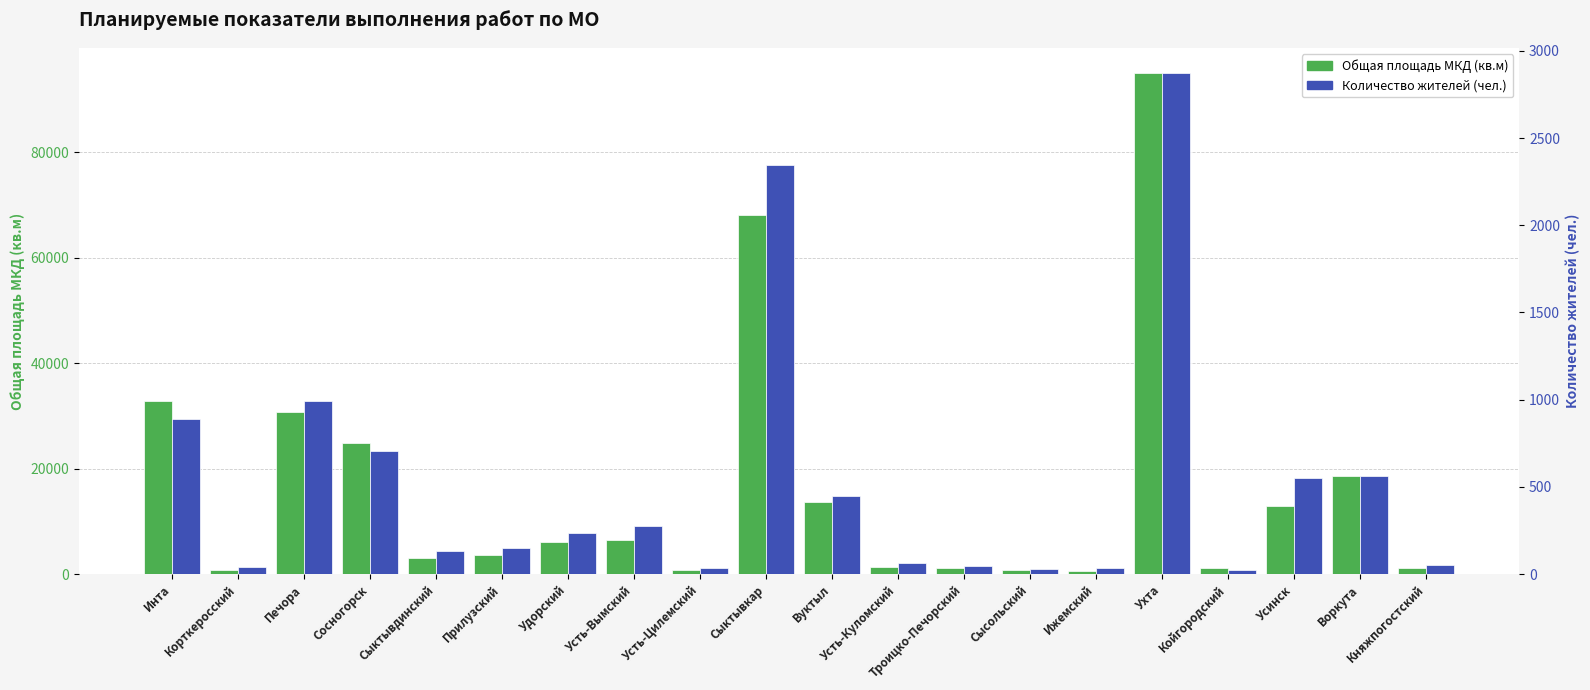

List the series in order of their peak value, lowest first.

Количество жителей (чел.), Общая площадь МКД (кв.м)